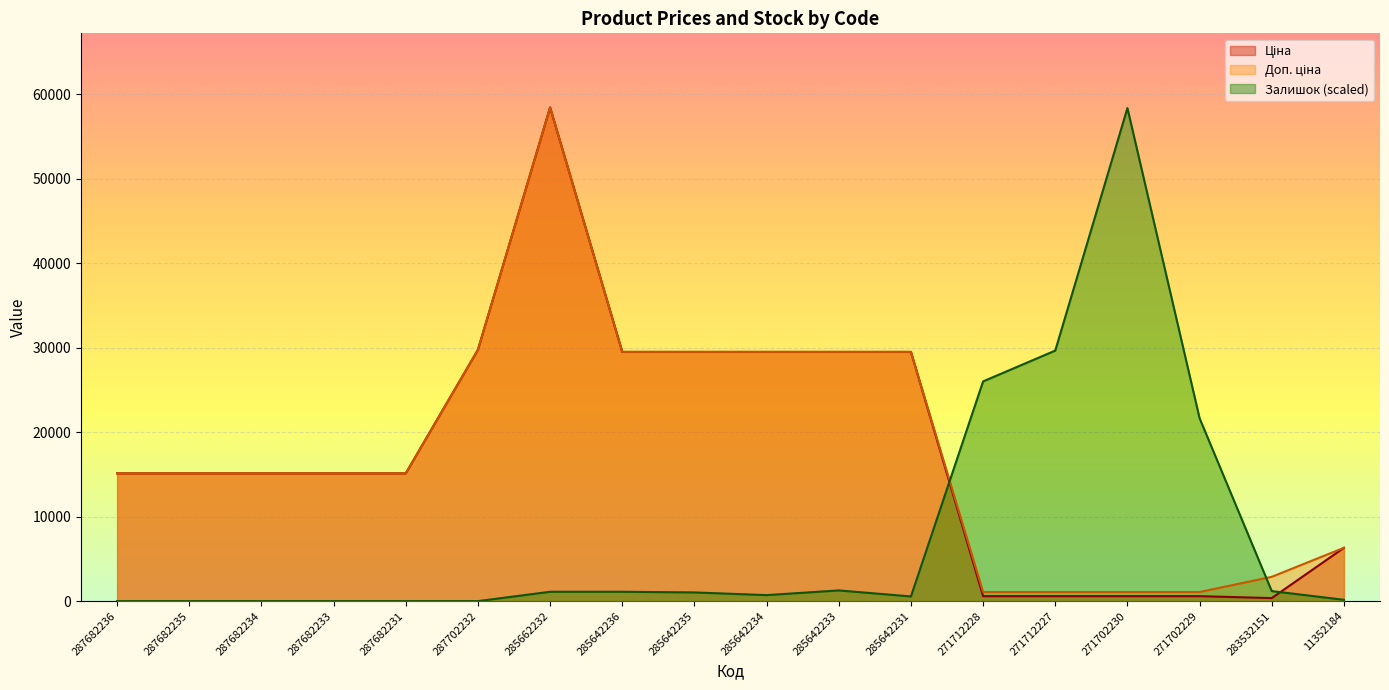

Where does the Залишок series first go above 1030?

285662232